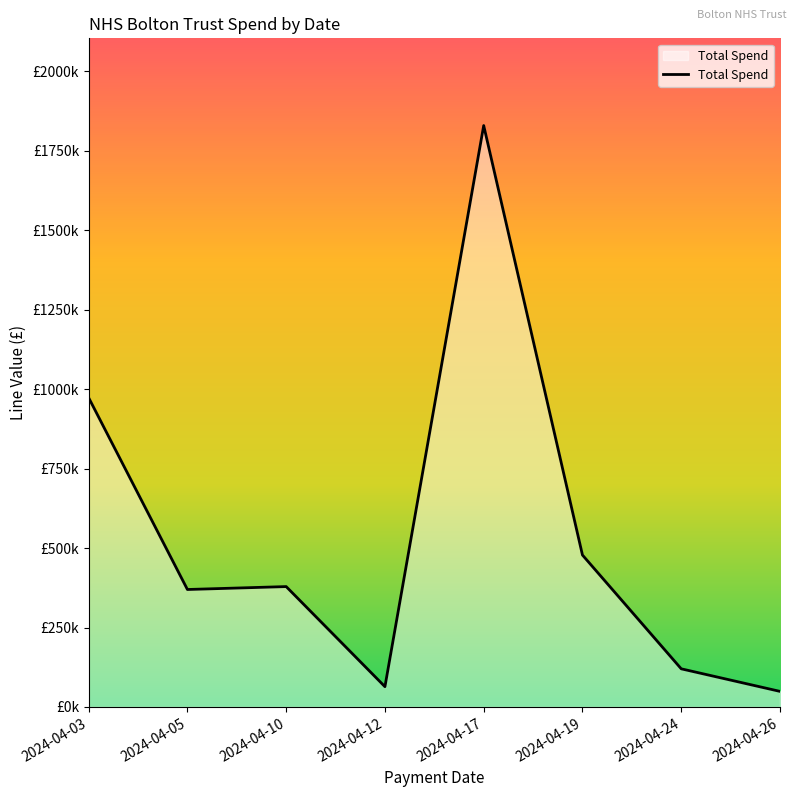

Is this an area chart (filled region under the line)?

Yes